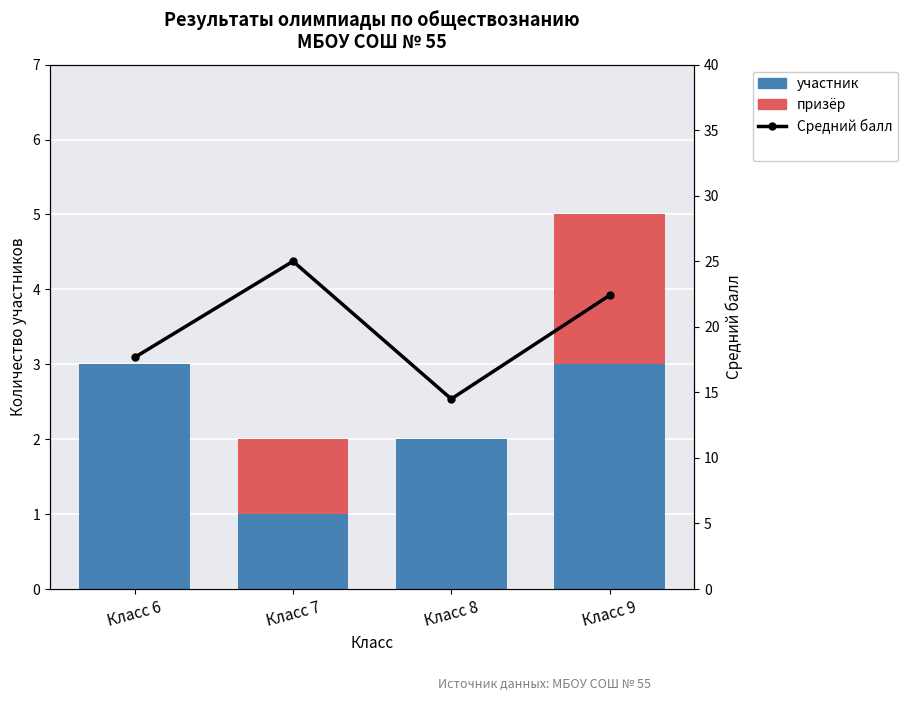

Does the chart contain any negative values?

No